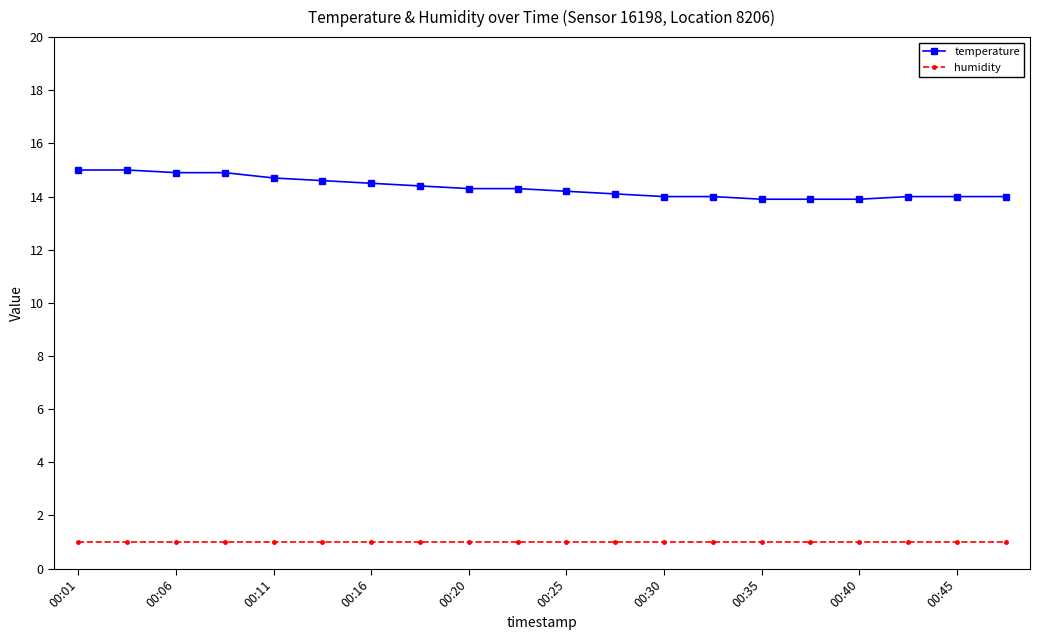

What is the sum of all humidity values?

20.0